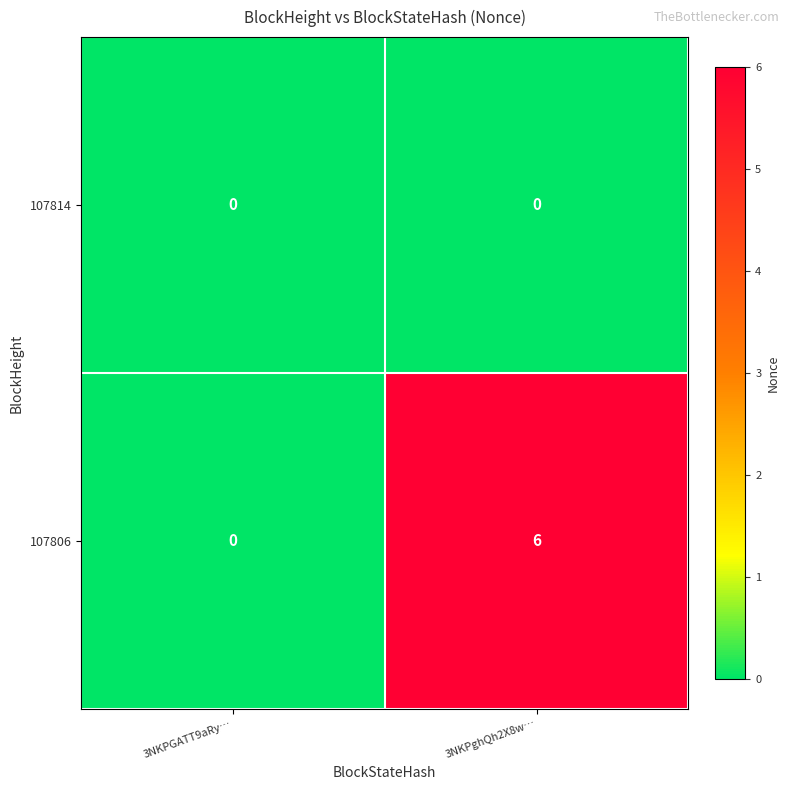

What is the difference between the maximum and minimum values in the 107806 series?

6